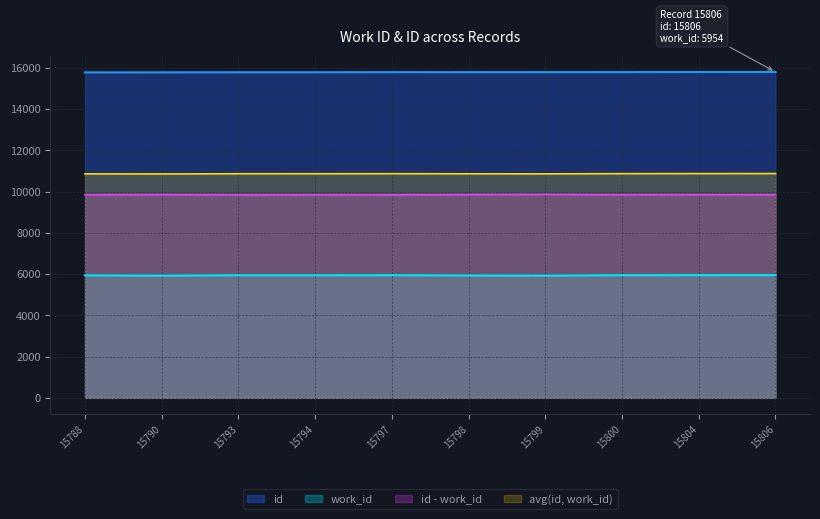

Reading right to left, transcribe all the data shown in this chart.

id: 15806=15806	15804=15804	15800=15800	15799=15799	15798=15798	15797=15797	15794=15794	15793=15793	15790=15790	15788=15788
work_id: 15806=5954	15804=5953	15800=5952	15799=5932	15798=5939	15797=5951	15794=5949	15793=5949	15790=5932	15788=5944